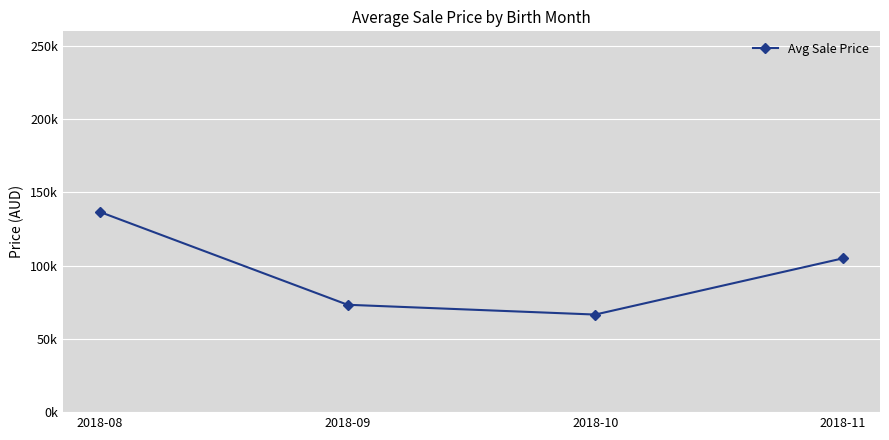

How many points are lower than both their immediate neighbors (excluding endpoints)?

1